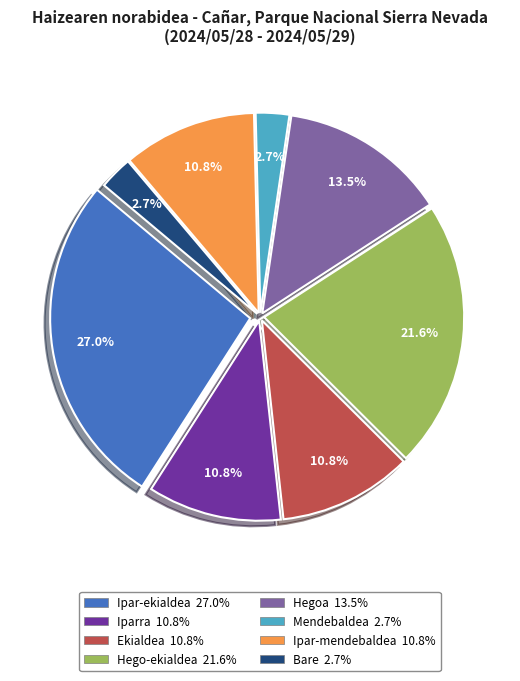

How many segments does this pie chart have?

8